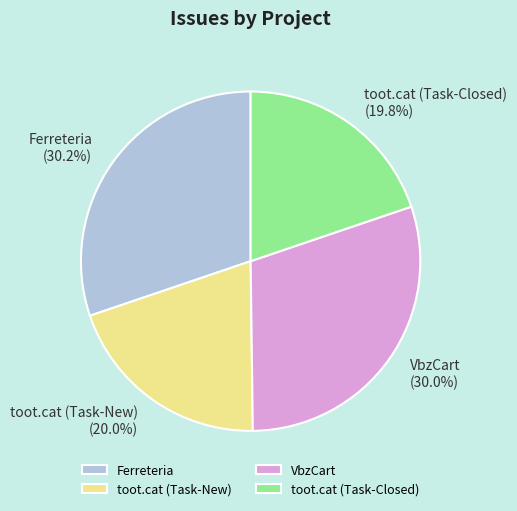

How many segments does this pie chart have?

4